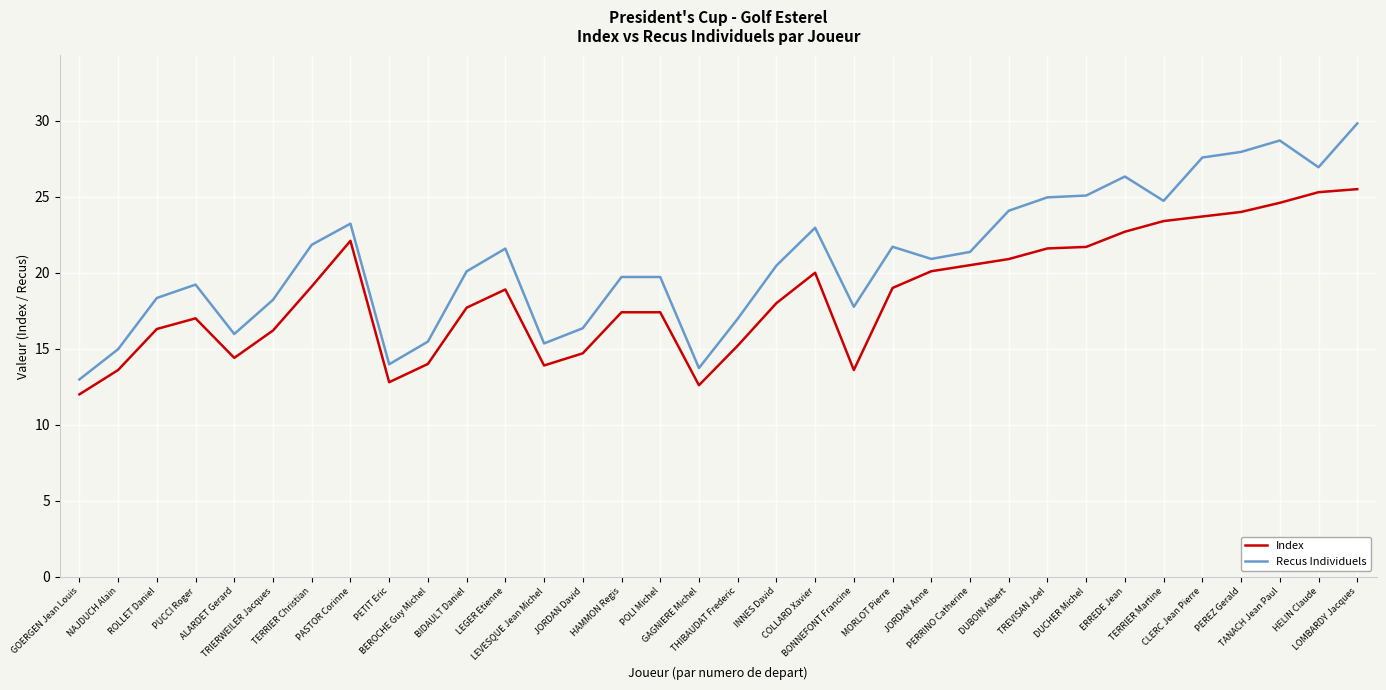

Where is Index nearest to the value 18?

INNES David